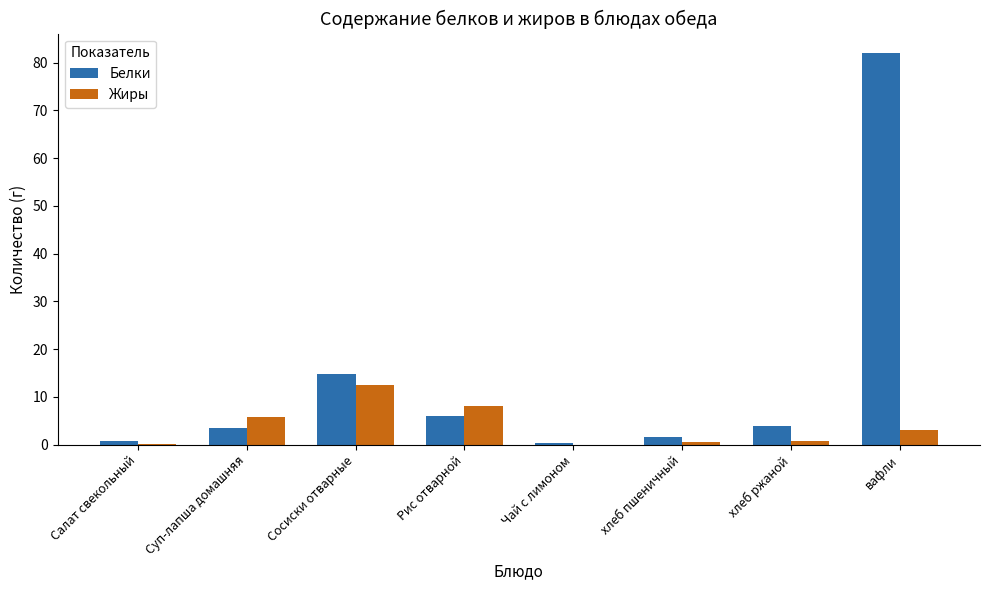

Which series changed the most between Рис отварной and вафли?

Белки